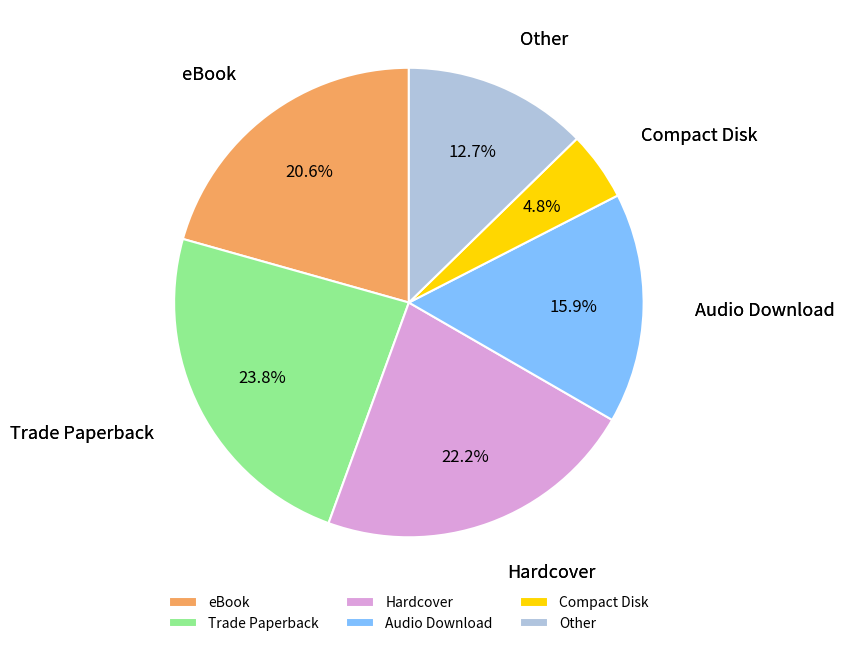

What is the largest slice in the pie chart?

Trade Paperback